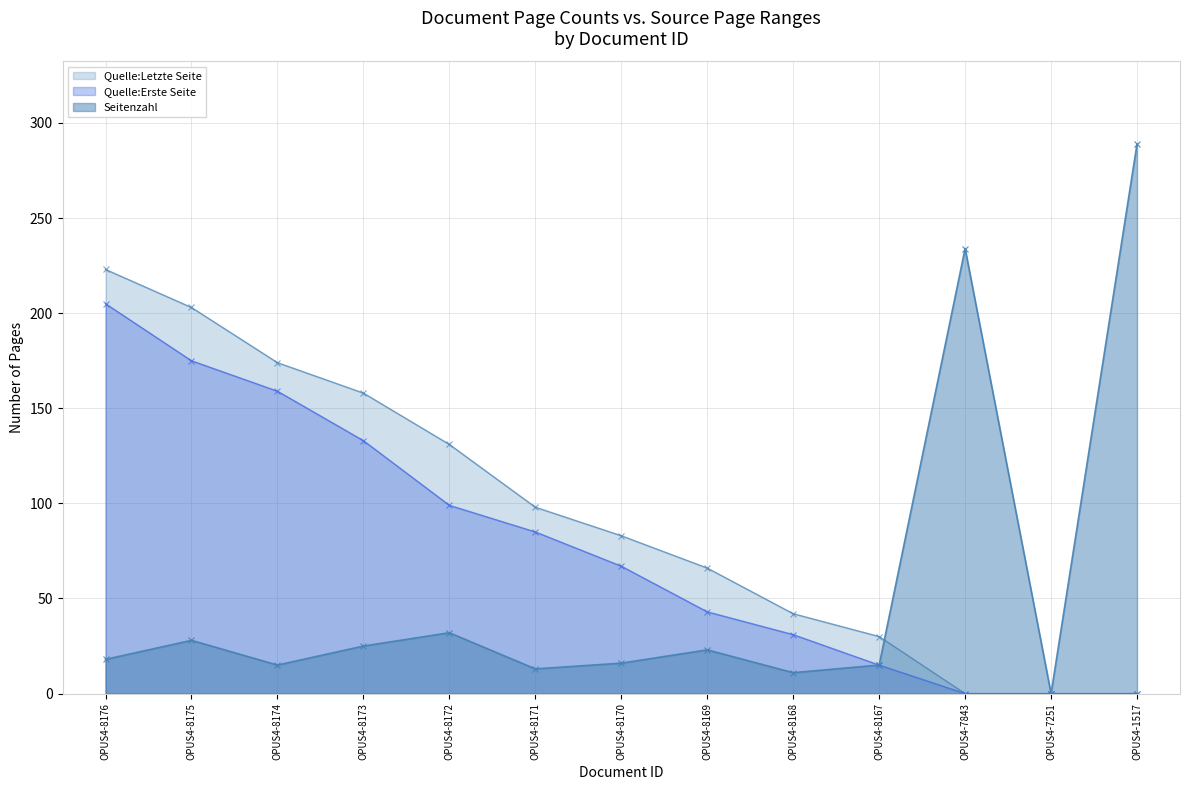

What is the highest value of the Quelle:Letzte Seite series?

223